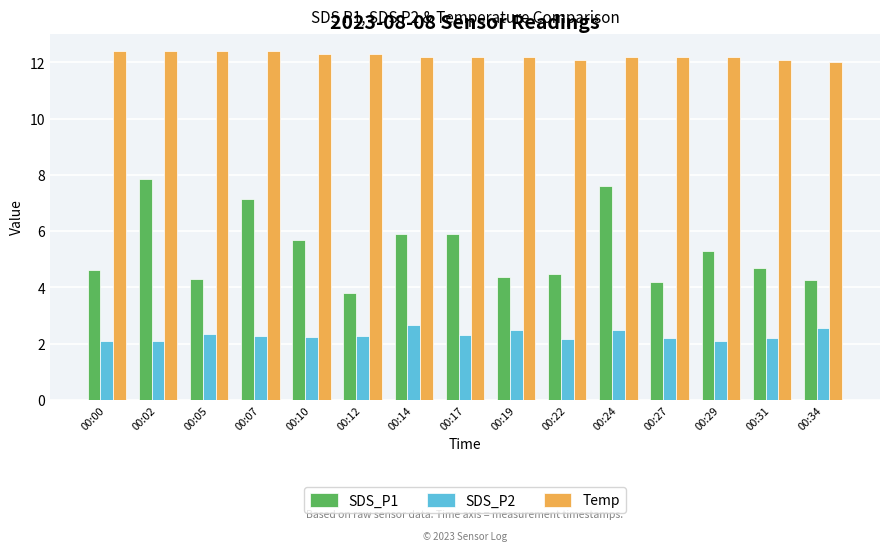

What is the sum of all SDS_P1 values?

80.0